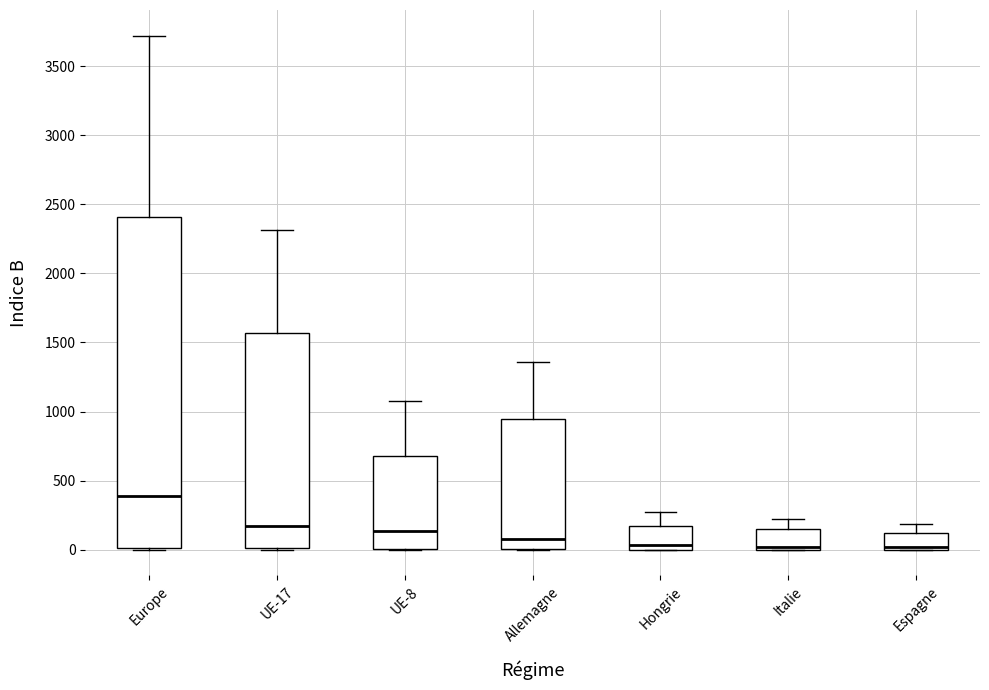

Reading left to right, transcribe this box plot: for each box, give where its median line is, the range the box spans, and where its two whiskers end, as read against the y-axis. The values are not printed on the chart, so give them approximately, as read against the axis.

Europe: median 400, box 0 to 2400, whiskers 0 to 3700
UE-17: median 150, box 0 to 1550, whiskers 0 to 2300
UE-8: median 150, box 0 to 700, whiskers 0 to 1100
Allemagne: median 100, box 0 to 950, whiskers 0 to 1350
Hongrie: median 50, box 0 to 150, whiskers 0 to 250
Italie: median 0 (just above the box's lower edge), box 0 to 150, whiskers 0 to 200
Espagne: median 0 (just above the box's lower edge), box 0 to 100, whiskers 0 to 200